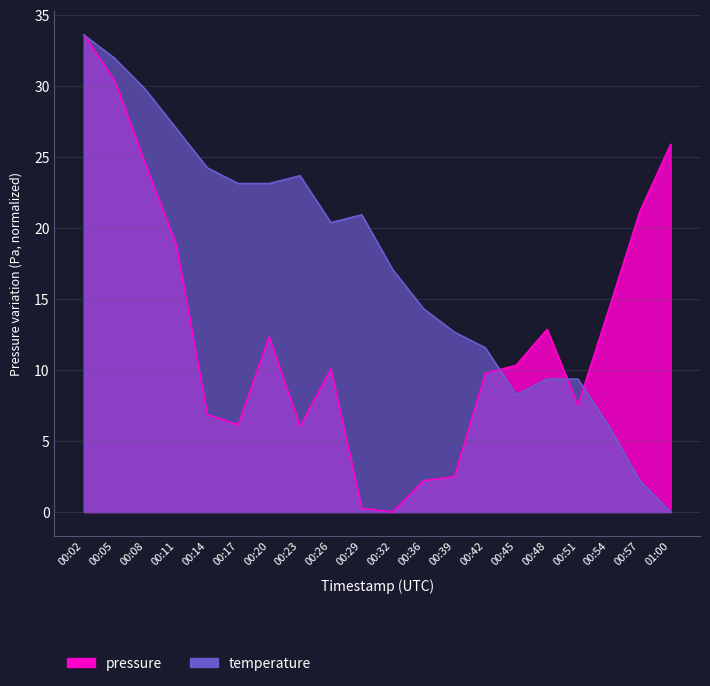

Which series has the largest range (max minus min)?

pressure